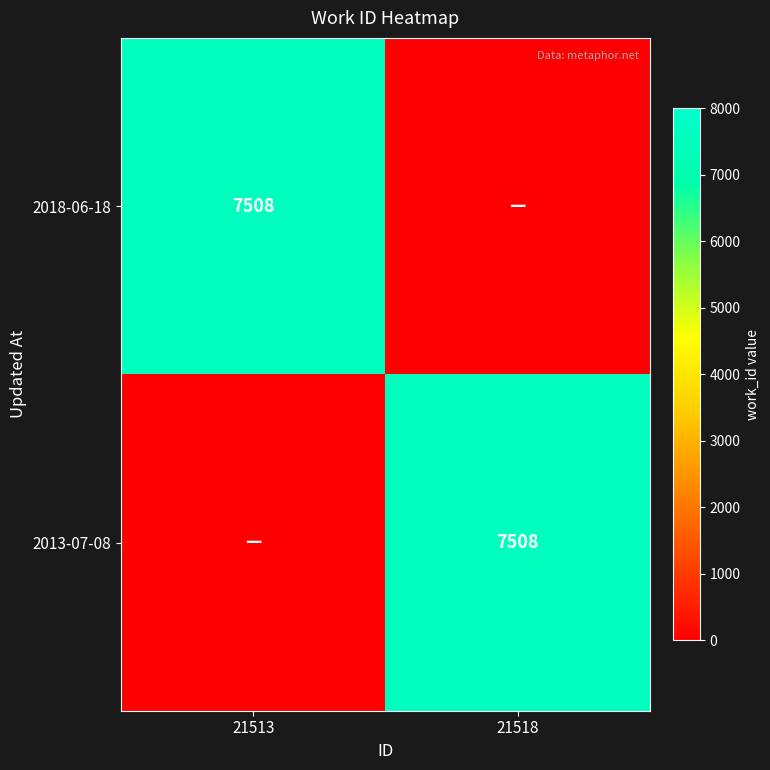

True or false: 2013-07-08 has a value of 1742 at 21518.

False